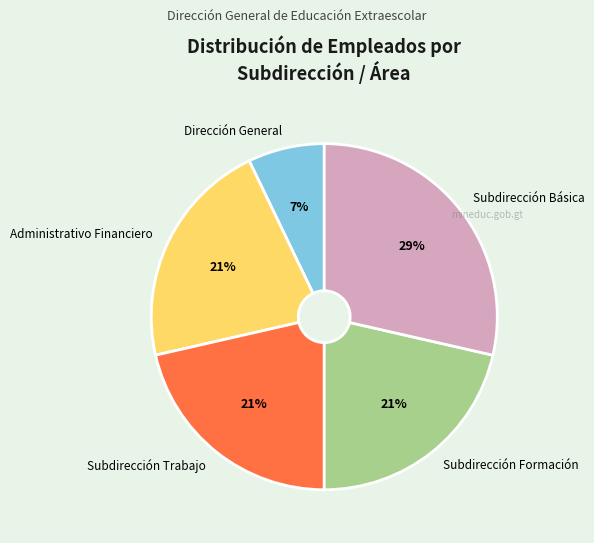

What is the smallest slice in the pie chart?

Dirección General